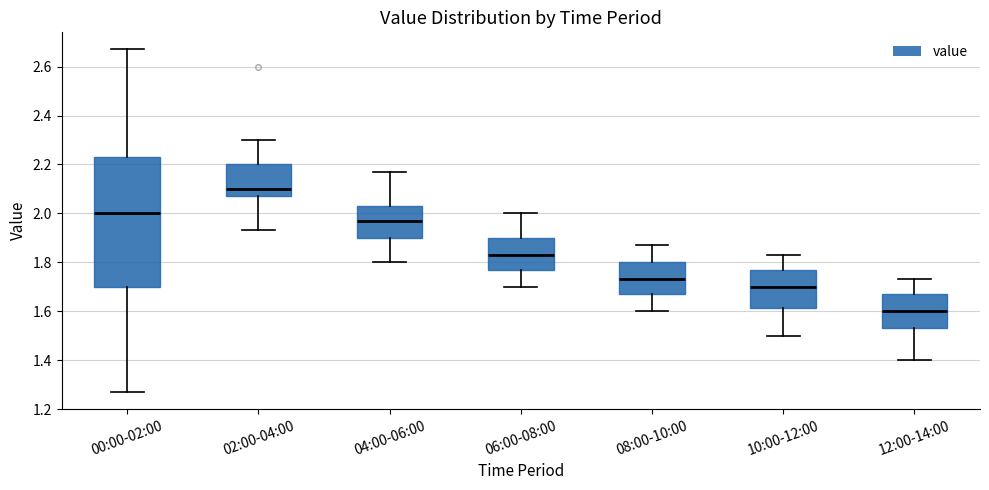

Reading left to right, transcribe this box plot: for each box, give where its median line is, the range the box spans, and where its two whiskers end, as read against the y-axis. The values are not printed on the chart, so give them approximately, as read against the axis.

00:00-02:00: median 2.00, box 1.70 to 2.24, whiskers 1.28 to 2.68
02:00-04:00: median 2.10, box 2.08 to 2.20, whiskers 1.94 to 2.30
04:00-06:00: median 1.98, box 1.90 to 2.04, whiskers 1.80 to 2.18
06:00-08:00: median 1.84, box 1.78 to 1.90, whiskers 1.70 to 2.00
08:00-10:00: median 1.74, box 1.68 to 1.80, whiskers 1.60 to 1.88
10:00-12:00: median 1.70, box 1.62 to 1.78, whiskers 1.50 to 1.84
12:00-14:00: median 1.60, box 1.54 to 1.68, whiskers 1.40 to 1.74